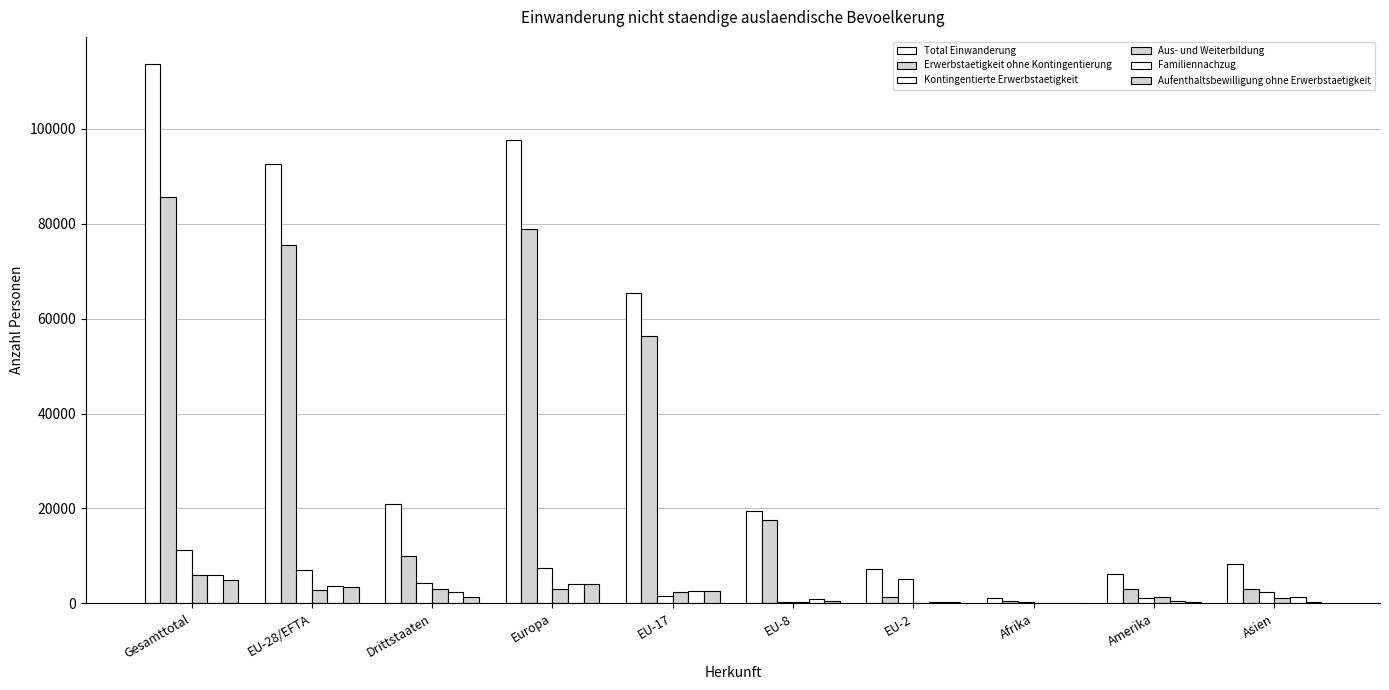

How many categories are shown in the chart?

10